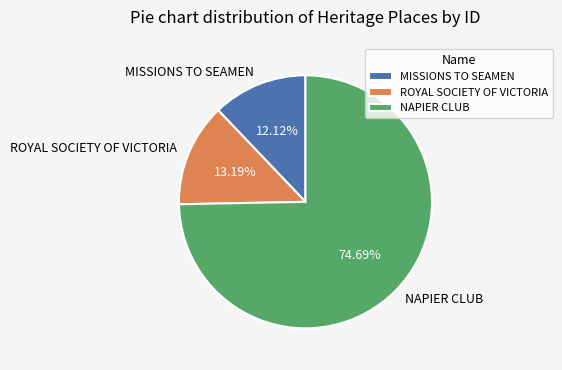

Which has a higher value, ROYAL SOCIETY OF VICTORIA or MISSIONS TO SEAMEN?

ROYAL SOCIETY OF VICTORIA